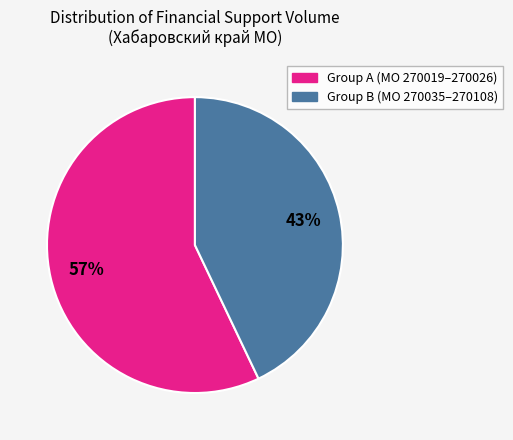

Rank the categories by value from highest to lowest.

Group A (MO 270019–270026), Group B (MO 270035–270108)